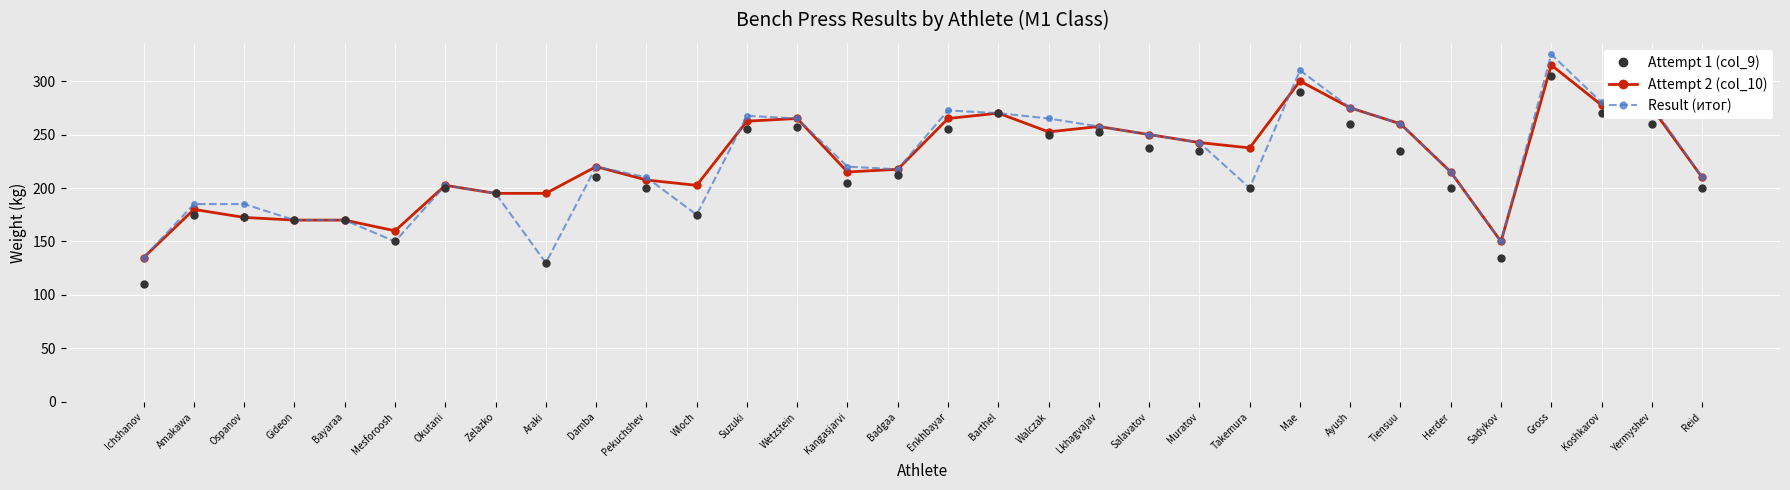

Count the number of categories in the chart.

32